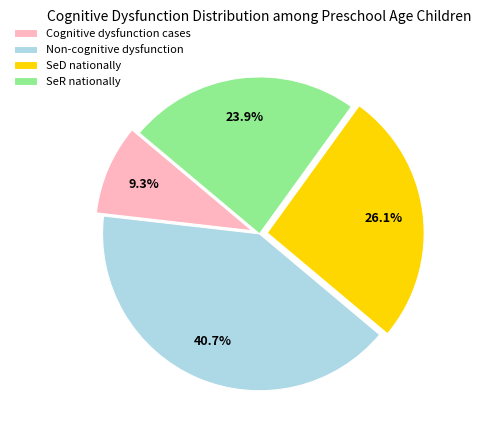

Count the number of slices in the pie.

4